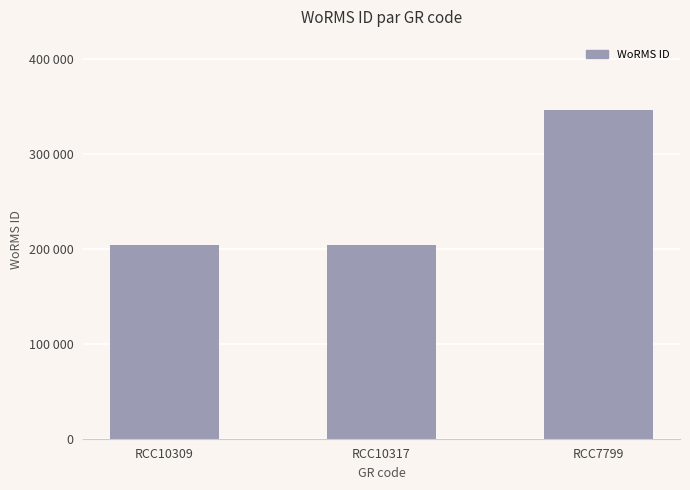

The chart shows a value of 345462 at RCC7799. True or false?

True